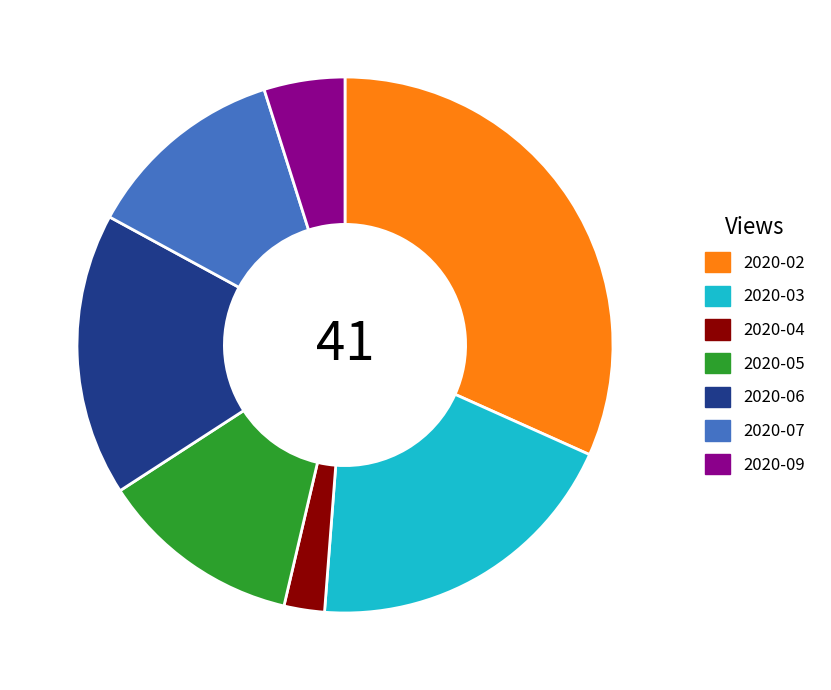

Is the sum of 2020-03 and 2020-06 greater than half?

No